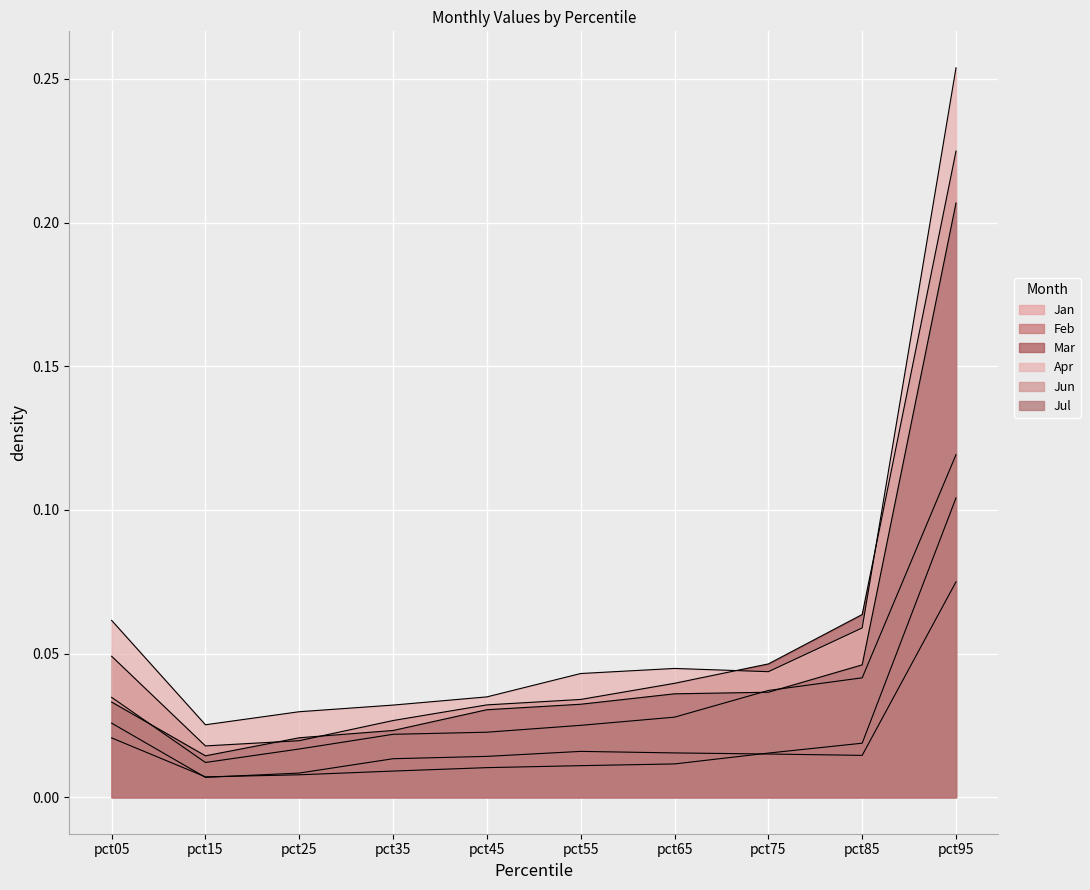

Rank the series at pct95 from lowest to highest value.

Jan, Feb, Jun, Jul, Mar, Apr